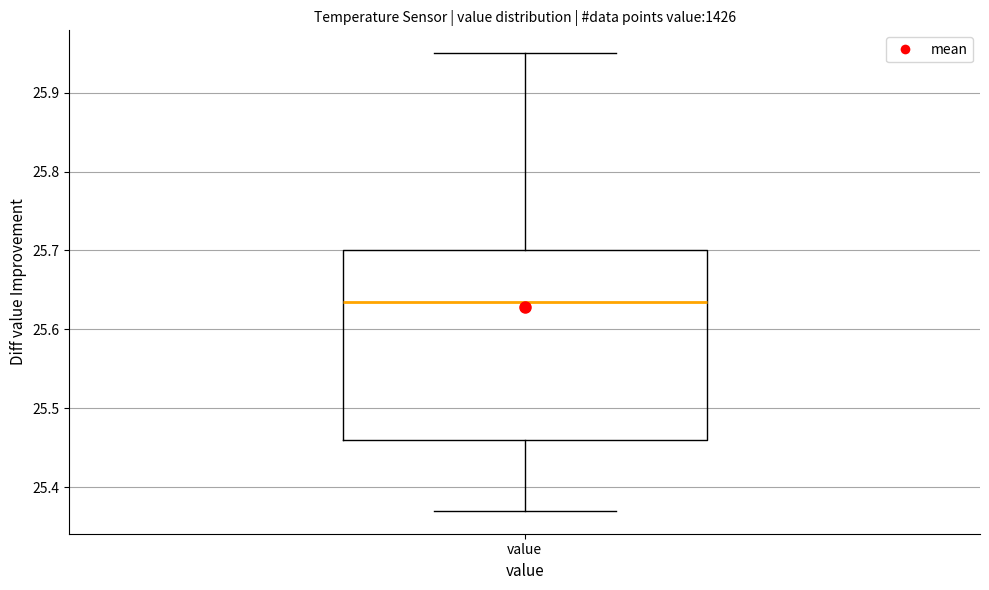

Where is the upper edge of the box for value on the y-axis? The values are not printed on the chart, so give them approximately, as read against the axis.

25.70